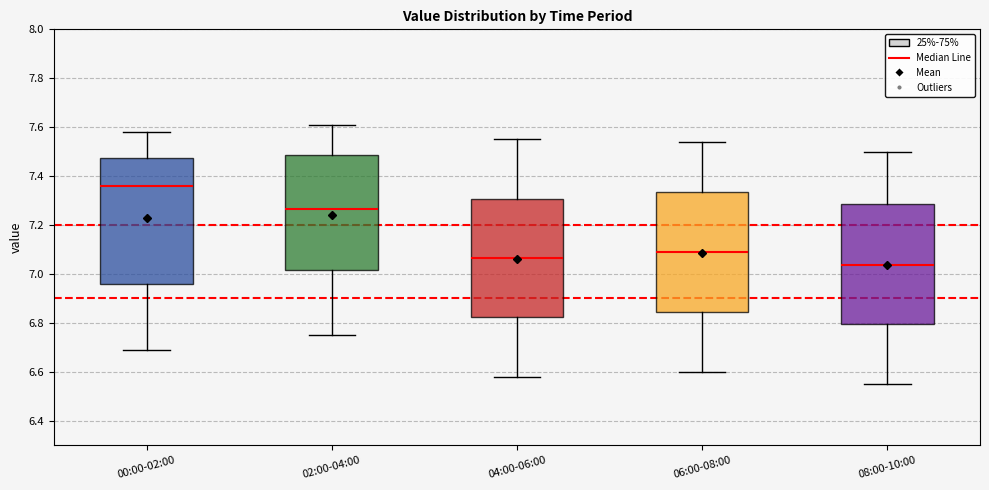

Which box is the tallest, from its lower edge to its upper edge?

00:00-02:00